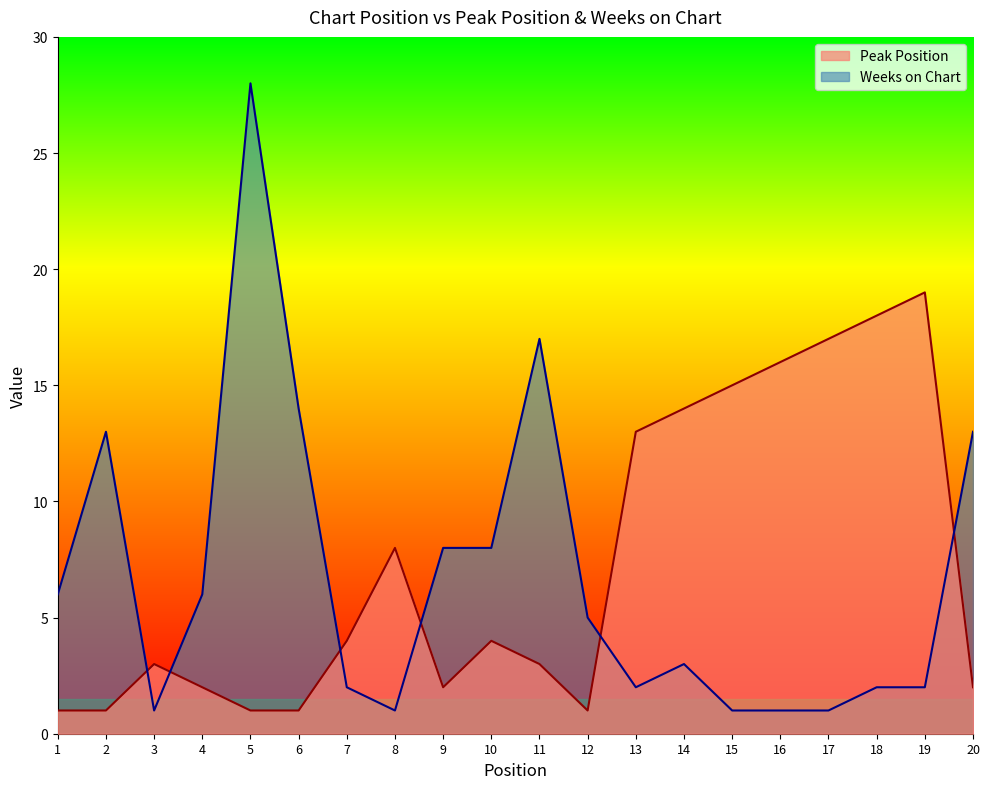

Rank the categories by Peak Position value from highest to lowest.

19, 18, 17, 16, 15, 14, 13, 8, 7, 10, 3, 11, 4, 9, 20, 1, 2, 5, 6, 12